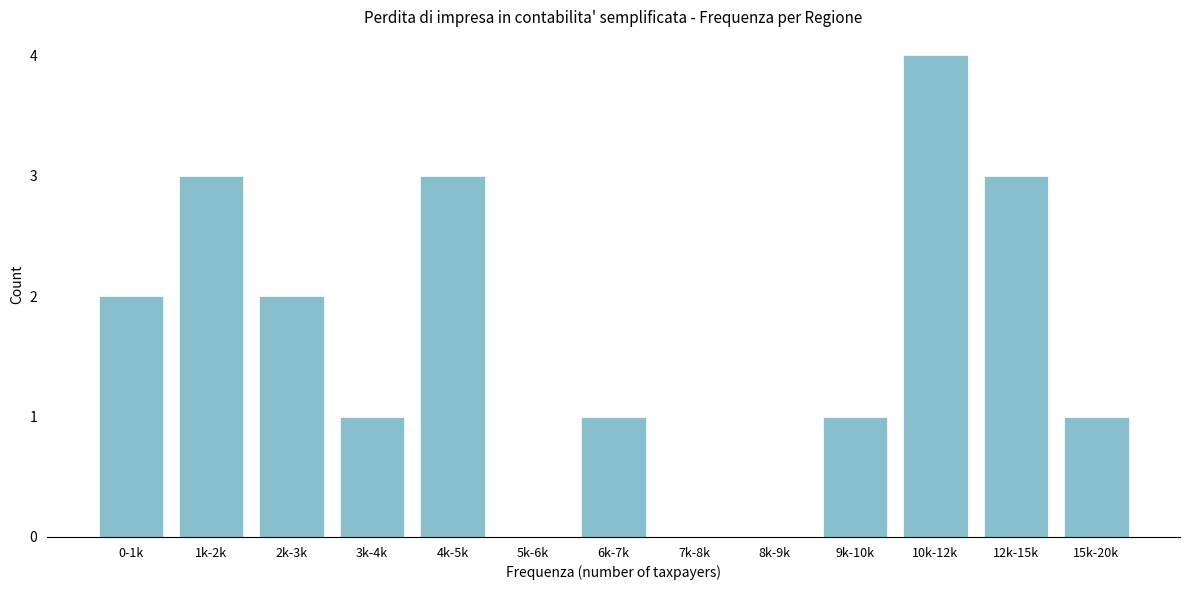

Reading right to left, list all the values displayed in this chart.

15k-20k=1	12k-15k=3	10k-12k=4	9k-10k=1	8k-9k=0	7k-8k=0	6k-7k=1	5k-6k=0	4k-5k=3	3k-4k=1	2k-3k=2	1k-2k=3	0-1k=2